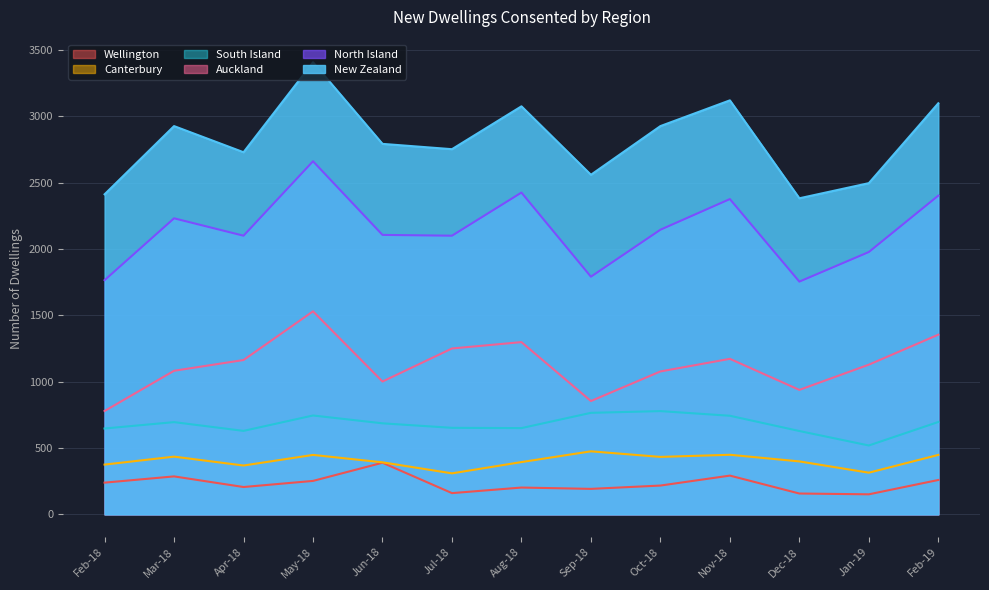

Reading right to left, transcribe all the data shown in this chart.

New Zealand: 3098	2496	2382	3120	2926	2559	3075	2752	2792	3407	2729	2926	2412
North Island: 2402	1977	1754	2376	2145	1791	2425	2100	2106	2661	2100	2231	1765
Auckland: 1354	1128	938	1172	1077	854	1298	1250	1001	1530	1163	1082	779
South Island: 696	519	628	743	778	765	650	652	686	745	629	695	647
Wellington: 259	151	157	292	217	192	202	160	389	252	206	286	239
Canterbury: 448	314	399	449	433	475	394	309	392	448	368	435	375